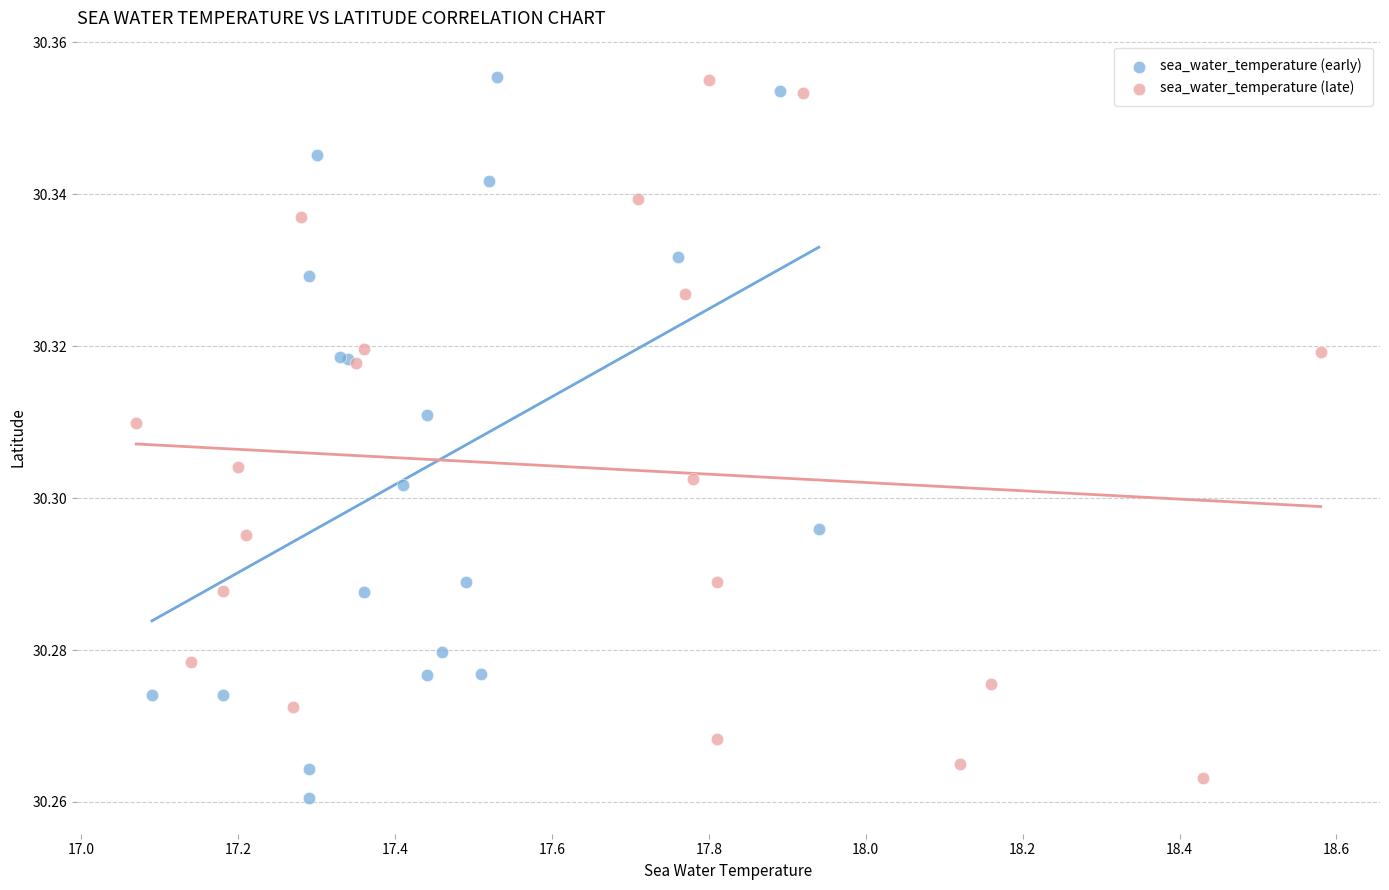

What are all the series names shown in the legend?

sea_water_temperature (early), sea_water_temperature (late)